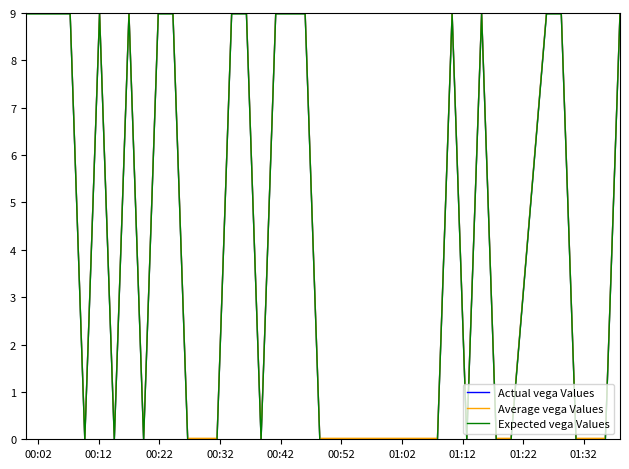

Does the chart have visible grid lines?

No